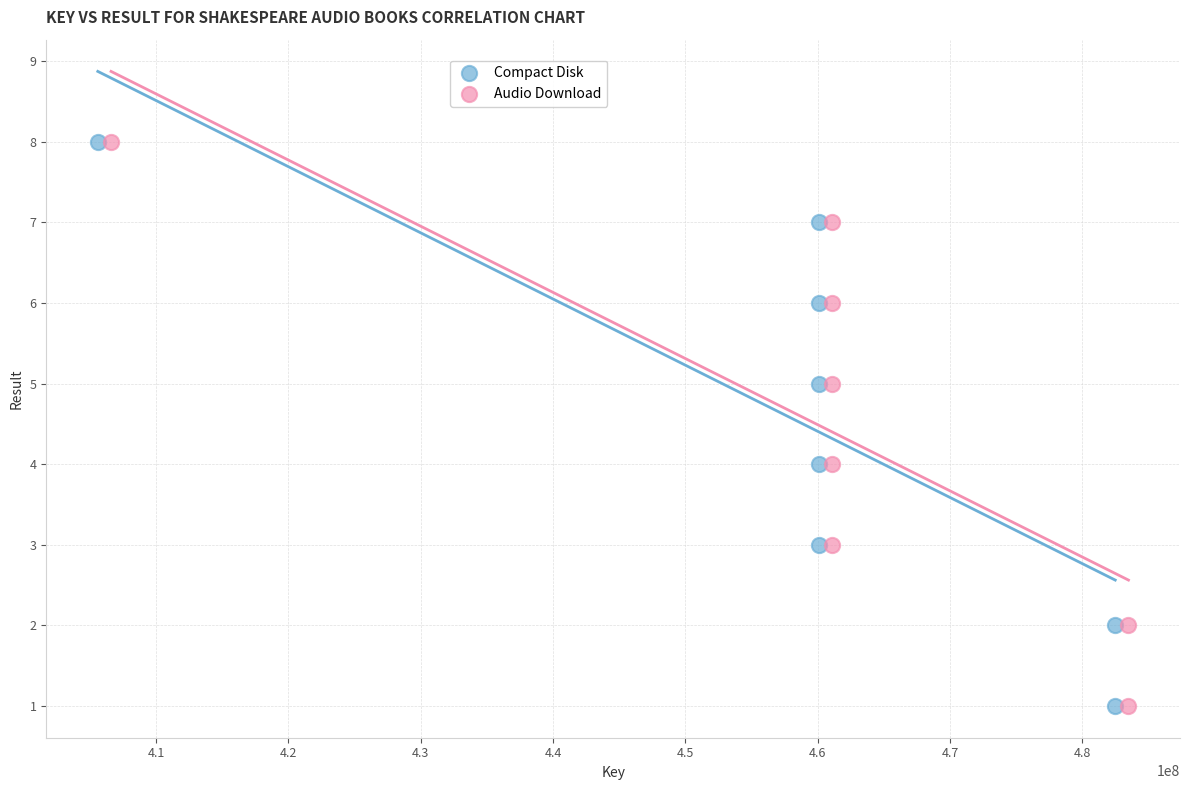

What are all the series names shown in the legend?

Compact Disk, Audio Download